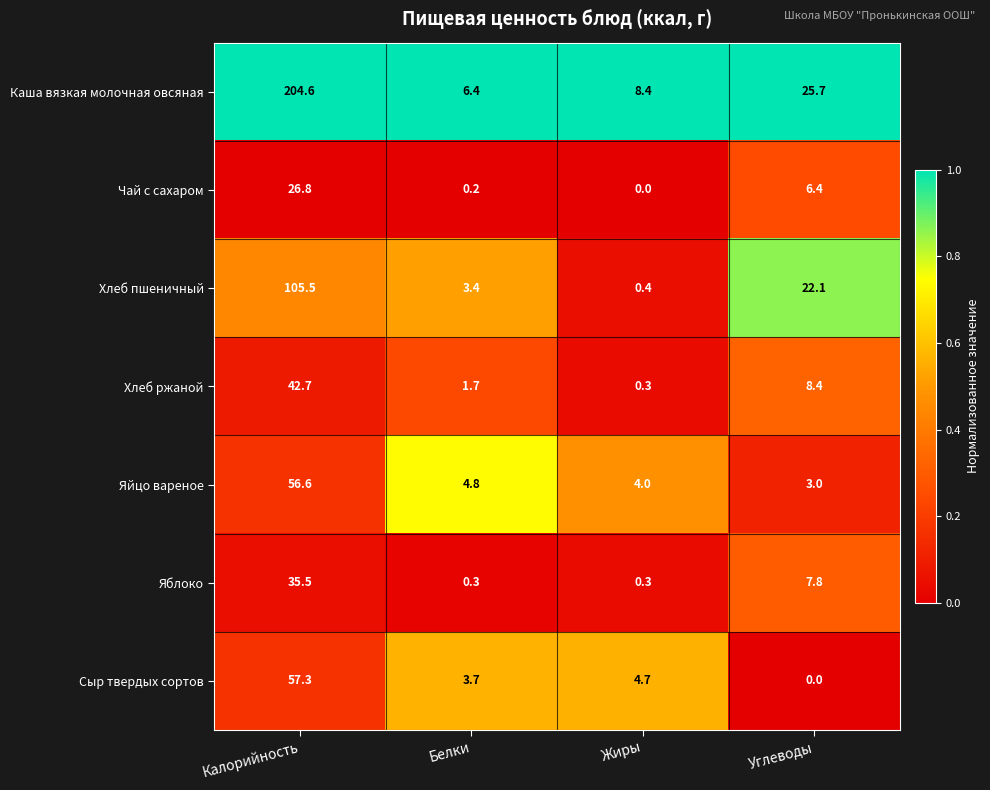

At Белки, list the series in order from largest to smallest.

Каша вязкая молочная овсяная, Яйцо вареное, Сыр твердых сортов, Хлеб пшеничный, Хлеб ржаной, Яблоко, Чай с сахаром